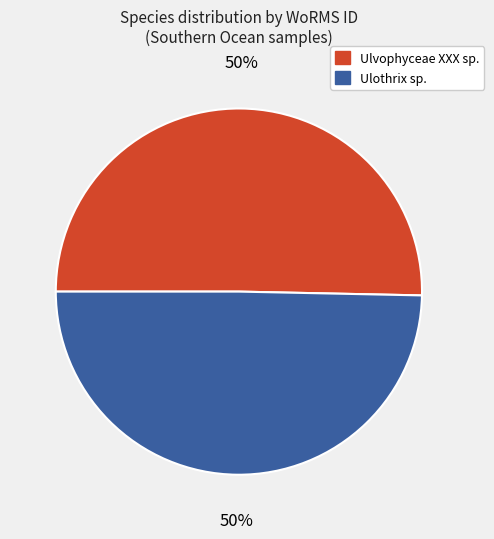

To the nearest percent, what is the average slice percentage?

50%